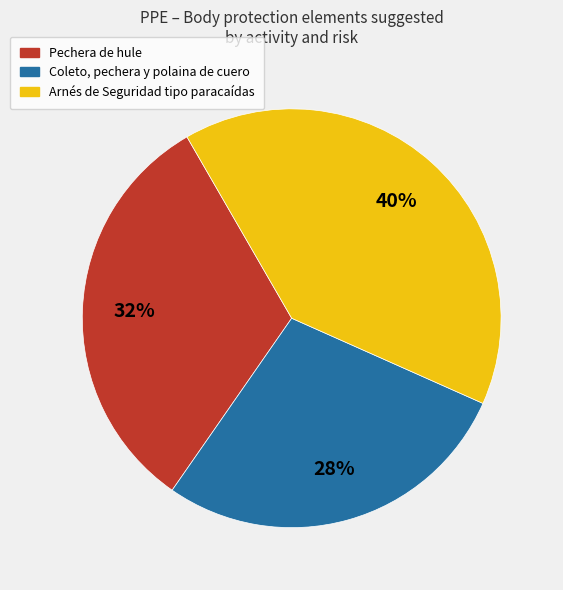

Which slice is the largest?

Arnés de Seguridad tipo paracaídas